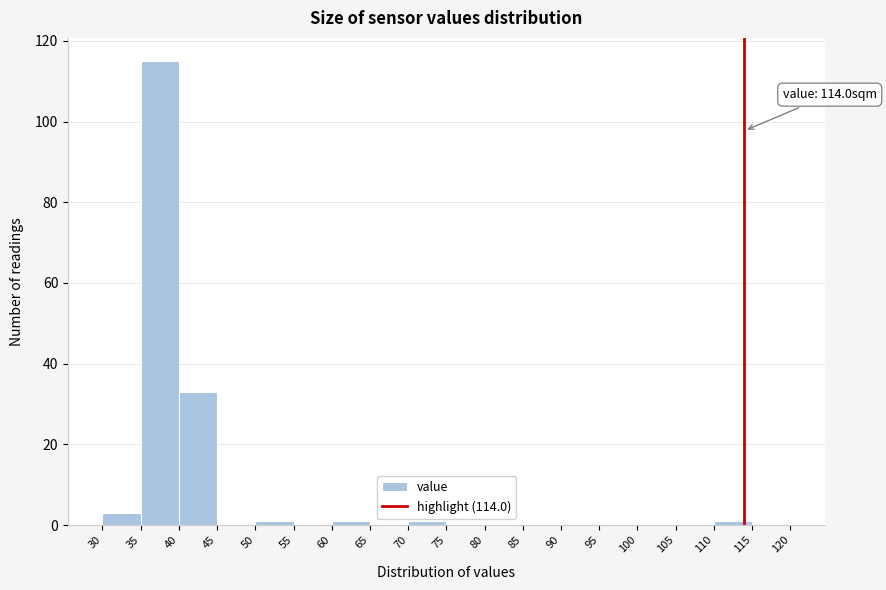

Which range on the x-axis has the tallest bar?

35 to 40